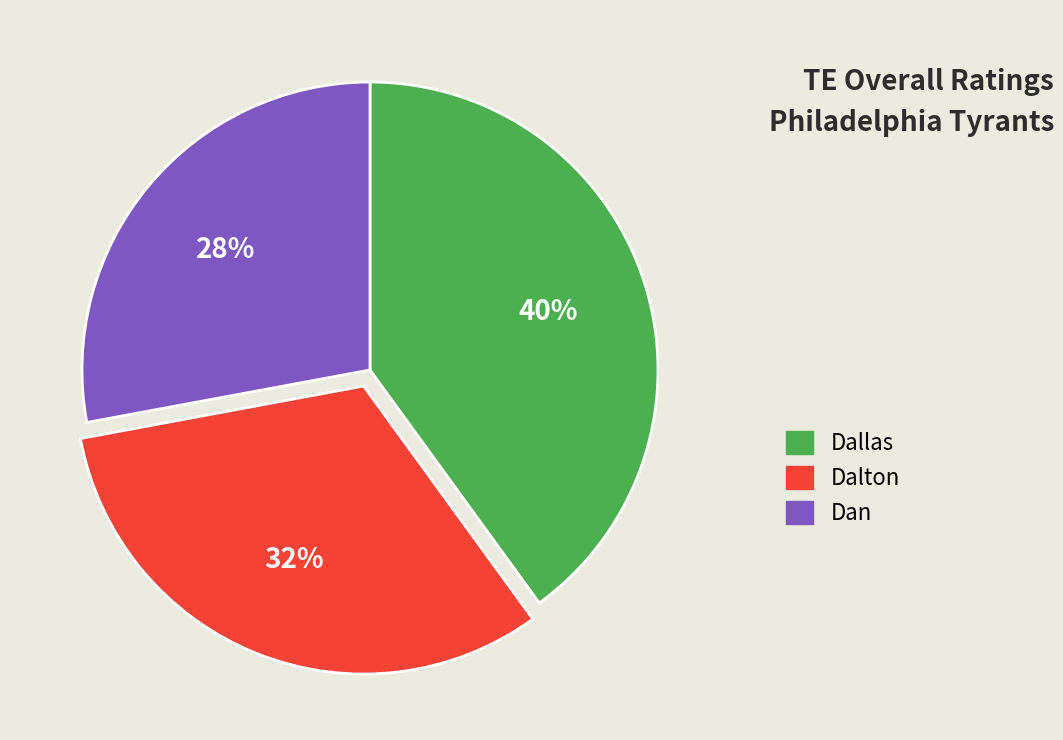

Rank the categories by value from highest to lowest.

Dallas, Dalton, Dan